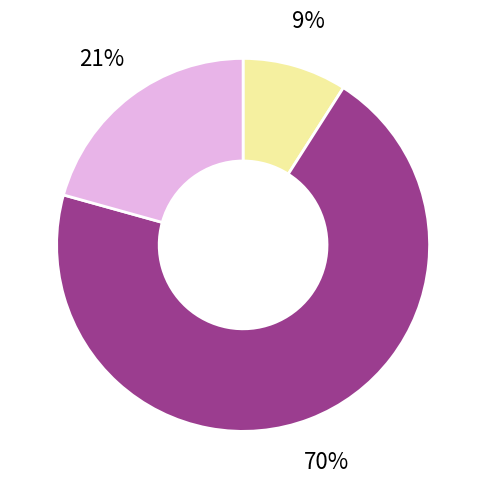

How many slices are in this pie chart?

3